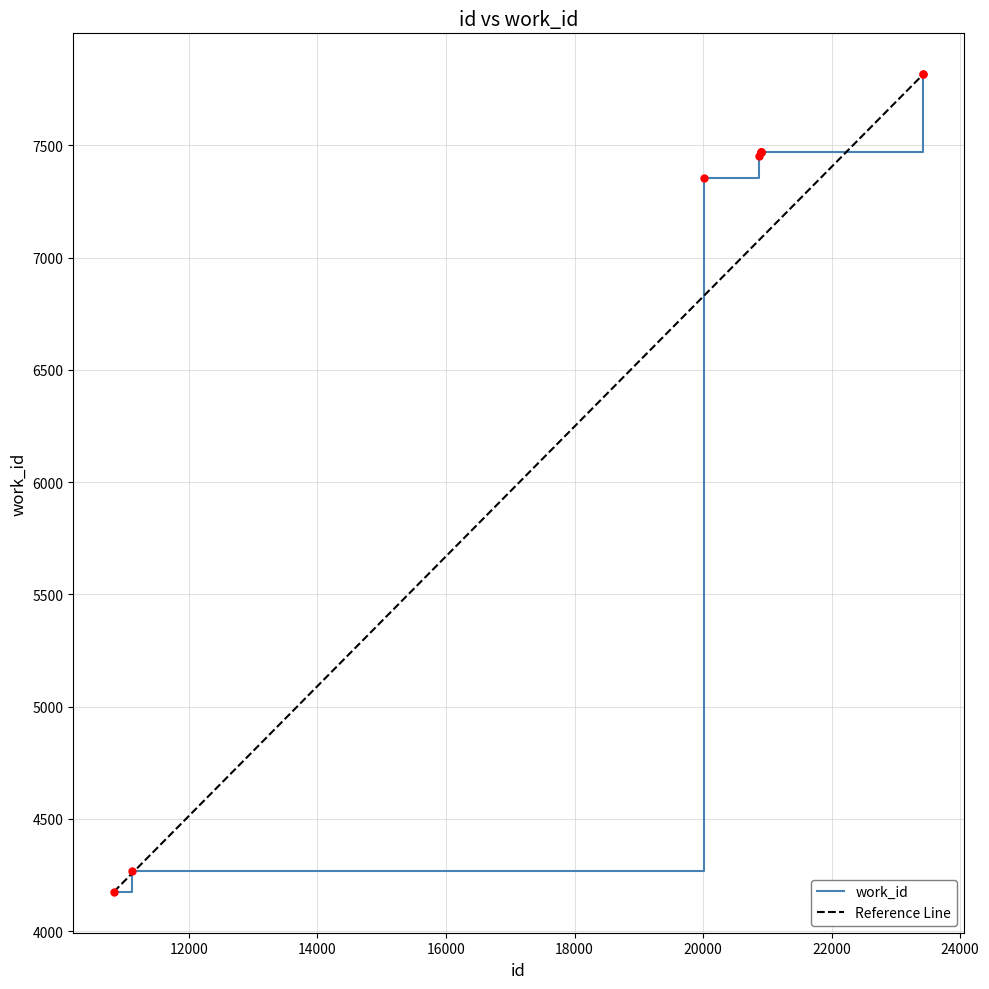

Count the number of data series in this chart.

1